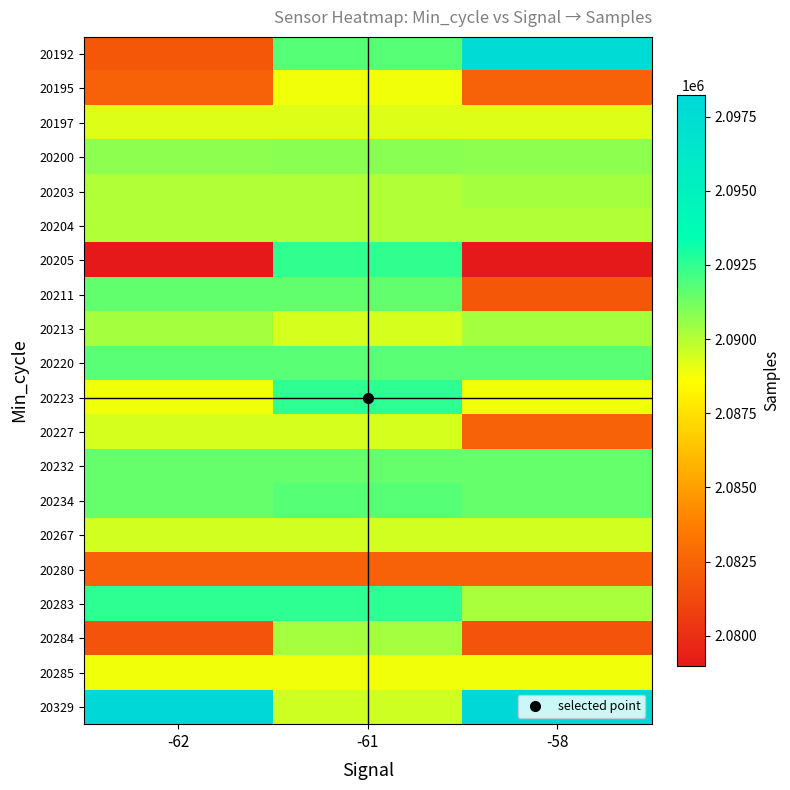

Reading left to right, transcribe all the data shown in this chart.

20192: -62=2081944	-61=2091783	-58=2097728
20195: -62=2082411	-61=2088834	-58=2082411
20197: -62=2089276	-61=2089254	-58=2089276
20200: -62=2090767	-61=2090806	-58=2090767
20203: -62=2090057	-61=2090057	-58=2090263
20204: -62=2090040	-61=2090040	-58=2090040
20205: -62=2078974	-61=2092447	-58=2078974
20211: -62=2091581	-61=2091581	-58=2081944
20213: -62=2090266	-61=2089370	-58=2090266
20220: -62=2091707	-61=2091712	-58=2091707
20223: -62=2088863	-61=2092542	-58=2088863
20227: -62=2089370	-61=2089370	-58=2082411
20232: -62=2091502	-61=2091502	-58=2091502
20234: -62=2091502	-61=2091796	-58=2091502
20267: -62=2089444	-61=2089444	-58=2089444
20280: -62=2082407	-61=2082407	-58=2082407
20283: -62=2092542	-61=2092542	-58=2090242
20284: -62=2081753	-61=2090263	-58=2081753
20285: -62=2088863	-61=2088863	-58=2088863
20329: -62=2098233	-61=2089581	-58=2098233